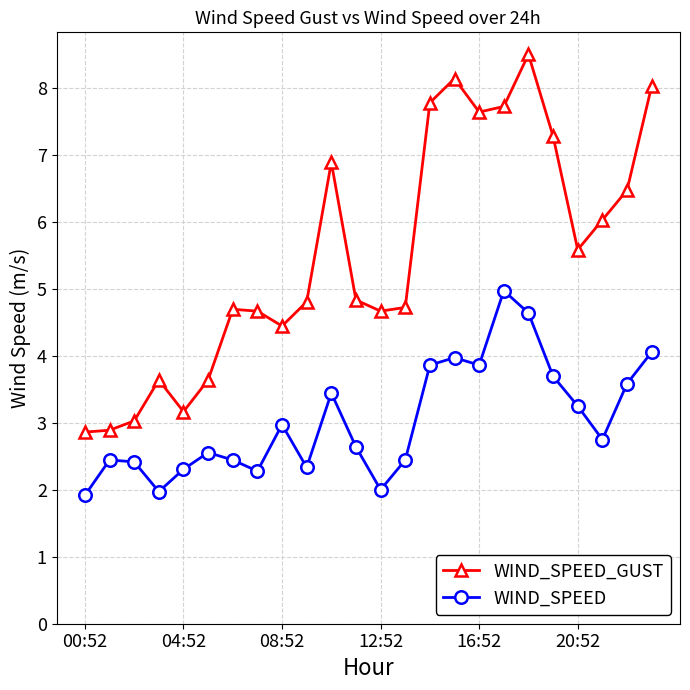

True or false: WIND_SPEED_GUST and WIND_SPEED cross at least once.

False